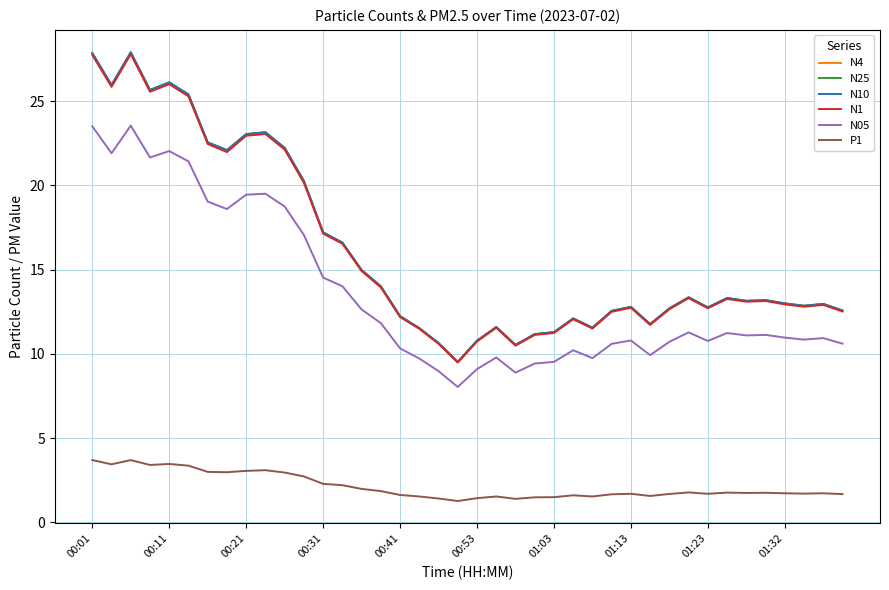

True or false: N10 has more than 1 points higher than both neighbors.

True